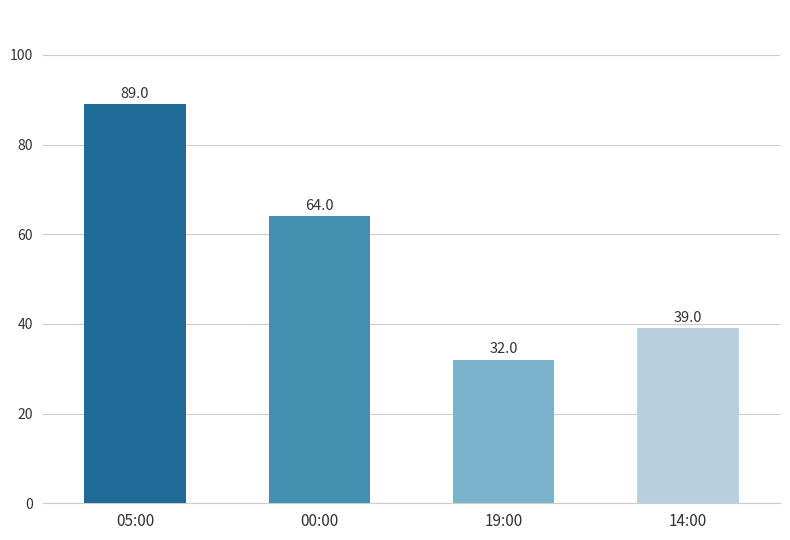

Approximately how many times larger is the value at 05:00 compared to 14:00?

2.3